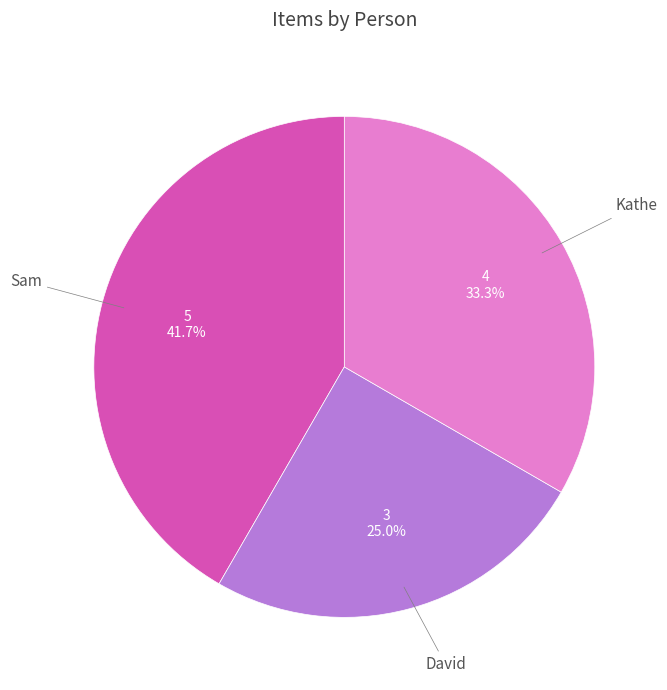

Which slice is the largest?

Sam